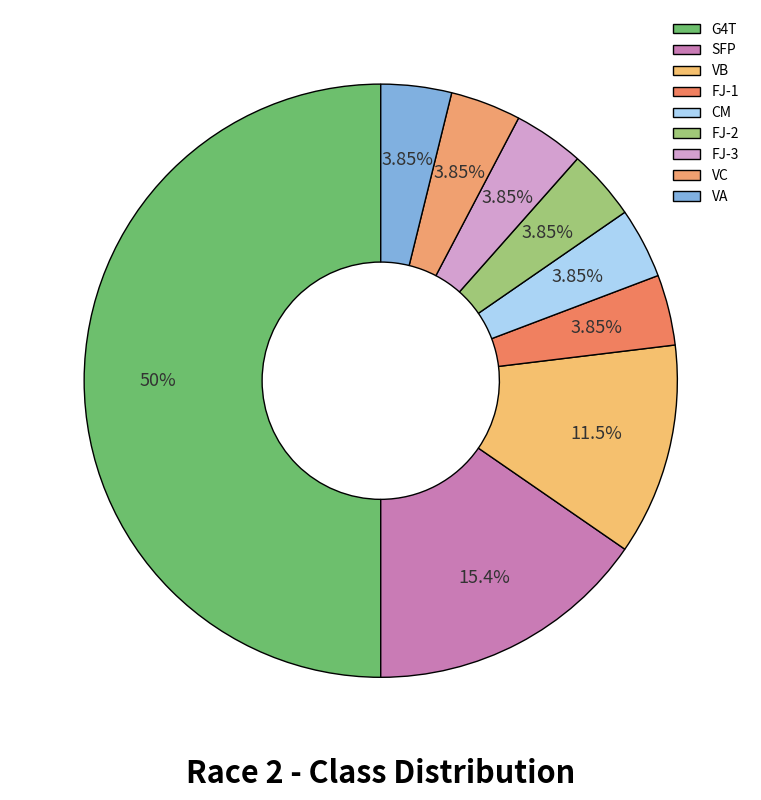

How many segments does this pie chart have?

9